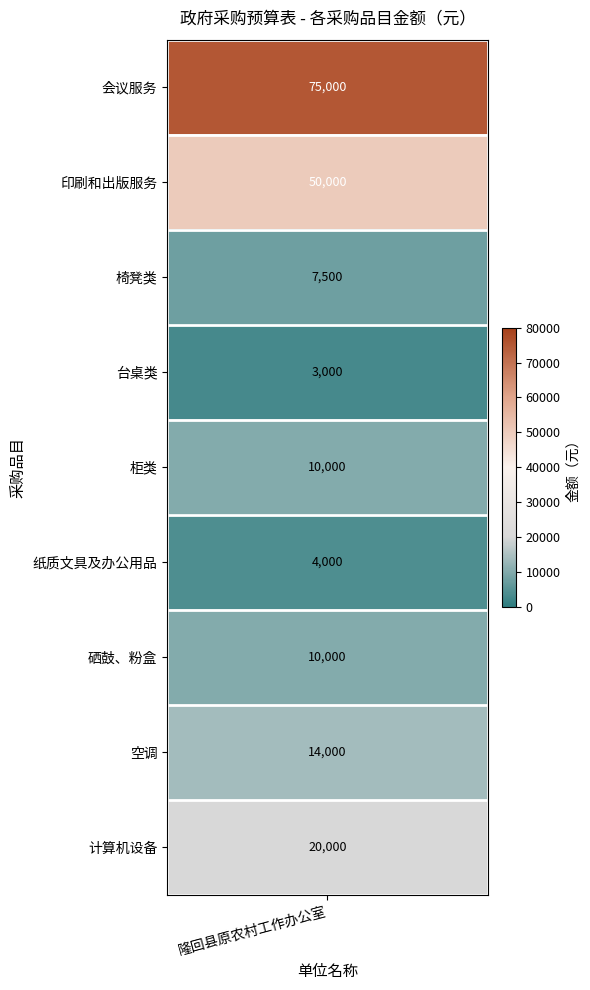

Where is the data nearest to the value 39000?

印刷和出版服务